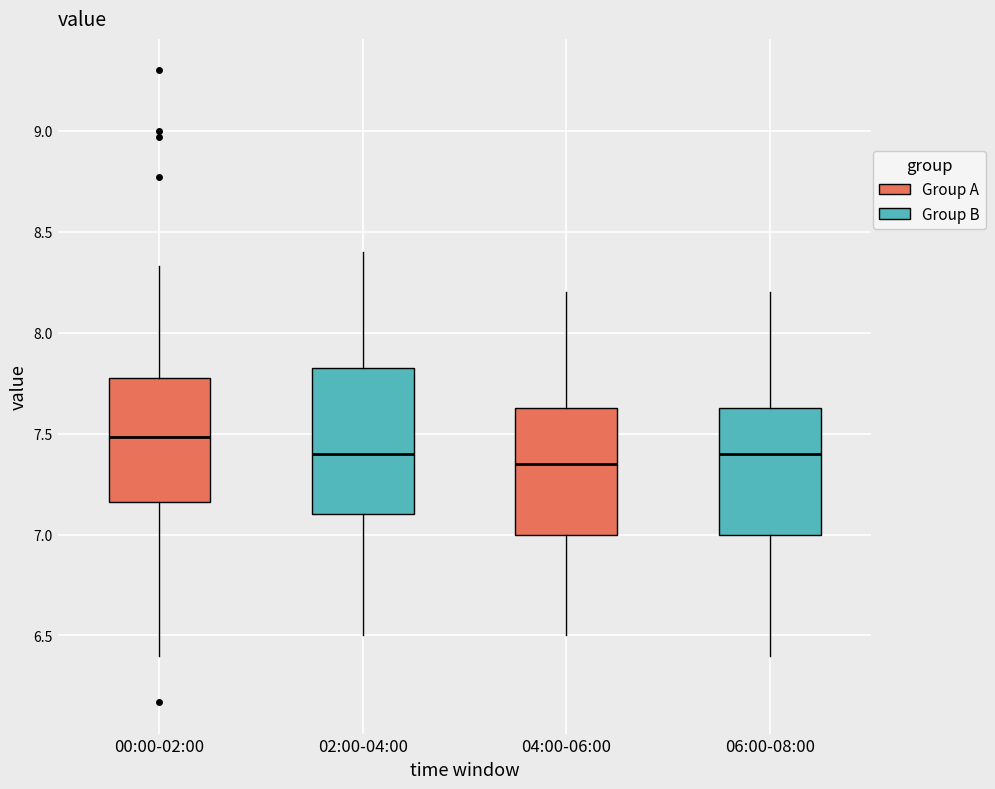

Which box has the highest median line?

00:00-02:00